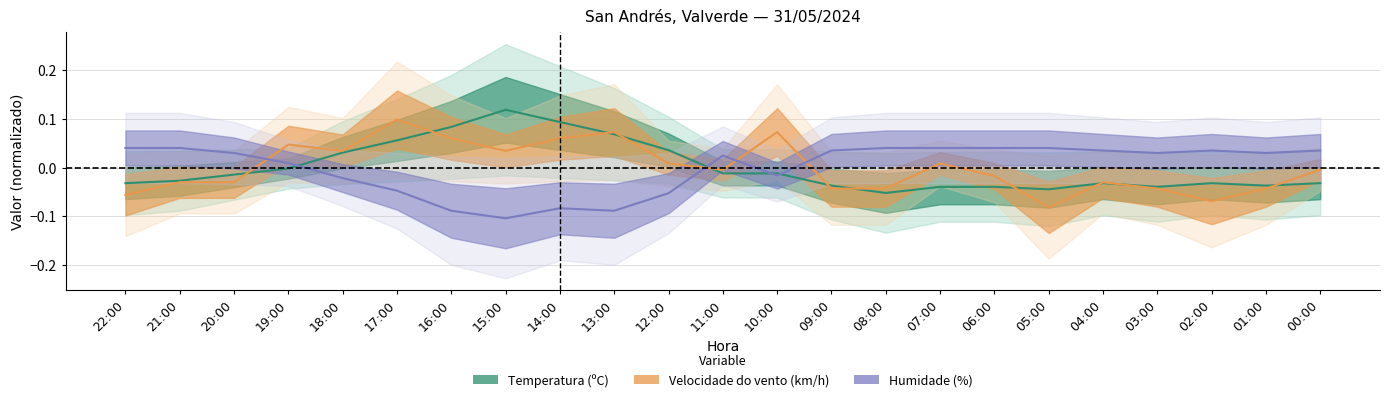

Rank the series by their maximum value, from highest to lowest.

Temperatura (ºC), Velocidade do vento (km/h), Humidade (%)